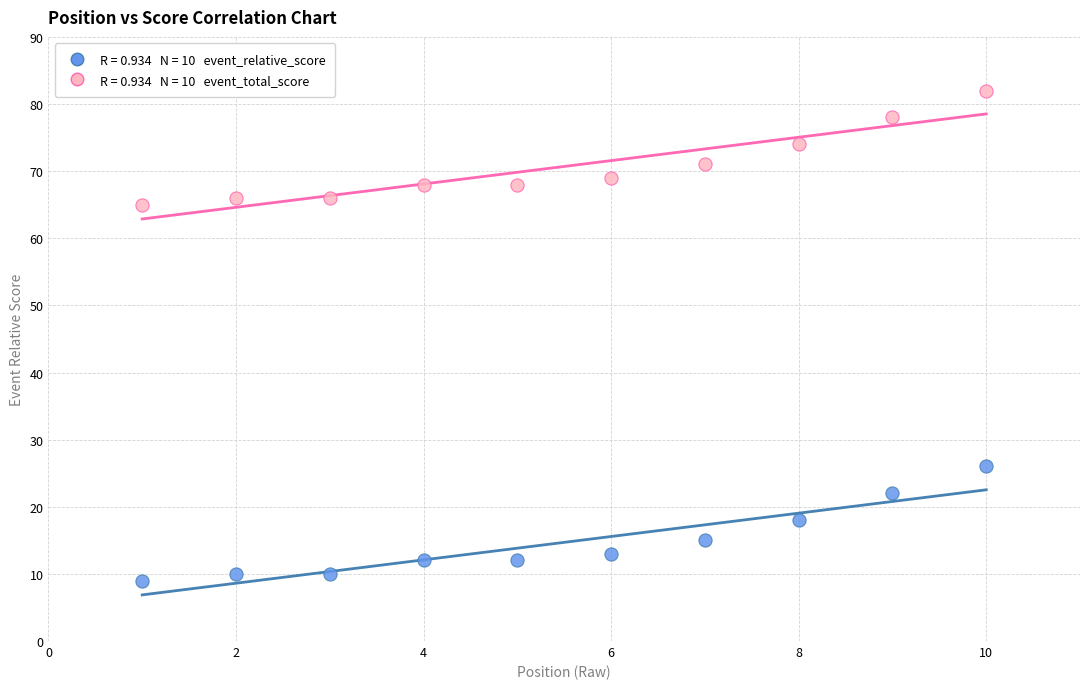

Across all series, what Y value is closest to 45?

26